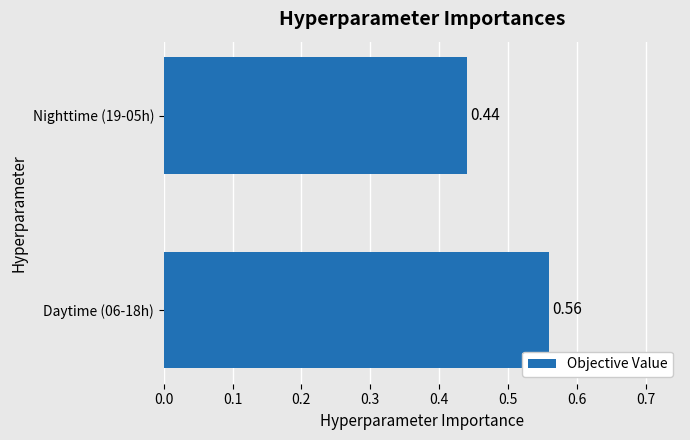

Between Daytime (06-18h) and Nighttime (19-05h), which is larger?

Daytime (06-18h)